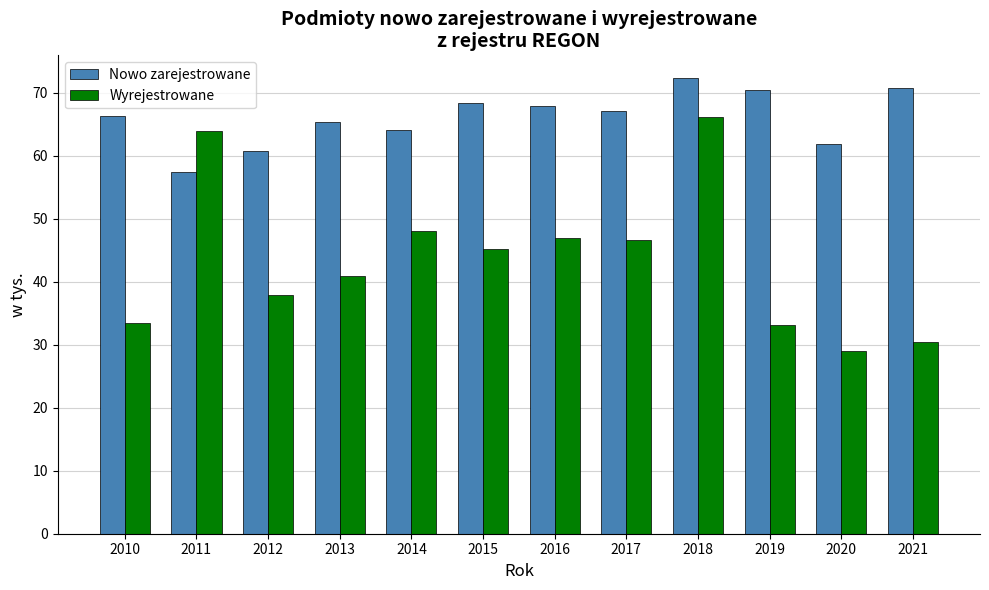

Read the Nowo zarejestrowane value at 2015.

68.4